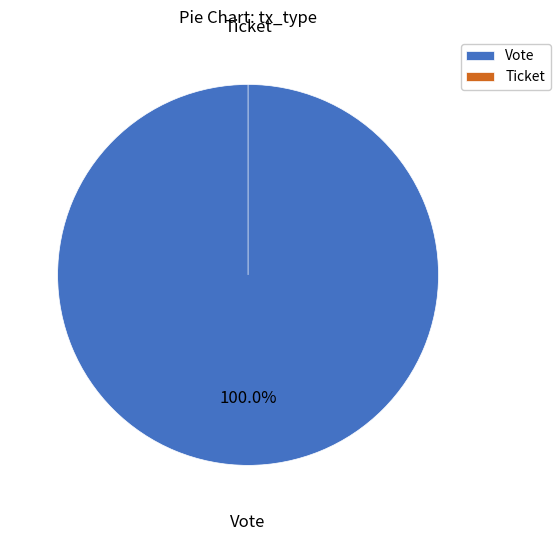

Is it true that Vote is 100% of the pie?

True